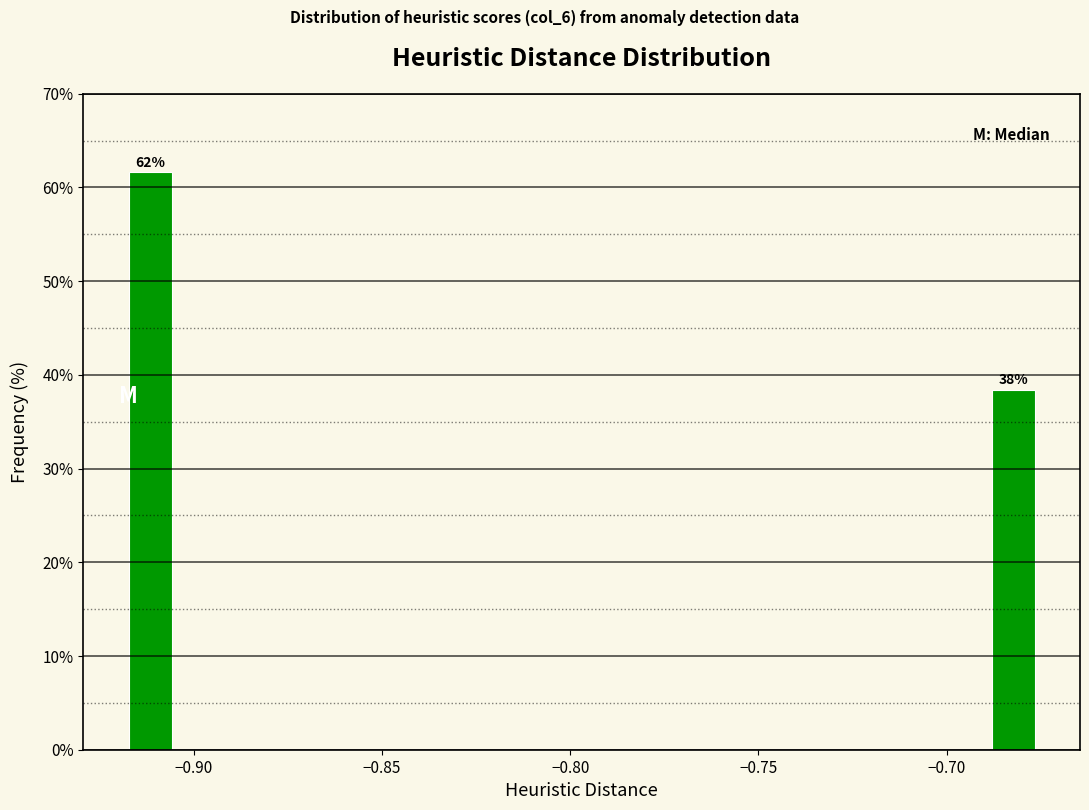

Read against the x-axis, roughly where is the centre of the tallest bar?

-0.910